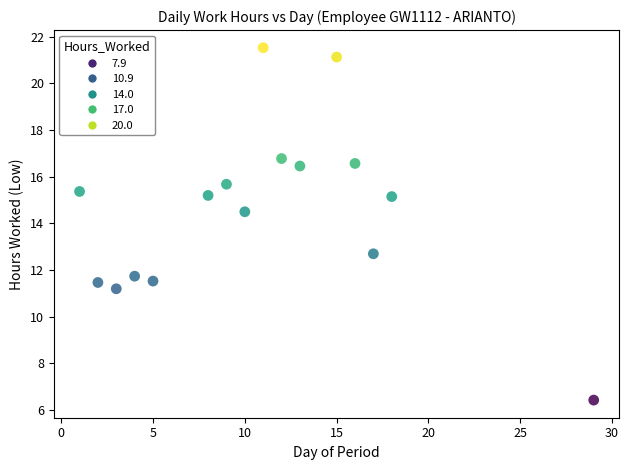

What is the range of Y values (max minus min)?

15.1